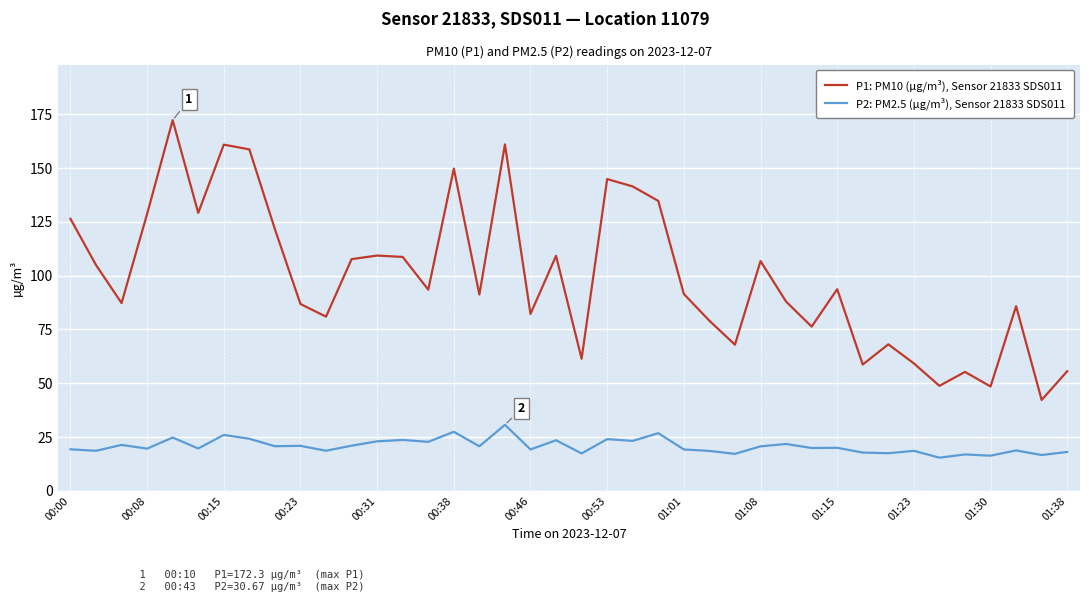

True or false: P2: PM2.5 (µg/m³), Sensor 21833 SDS011 and P1: PM10 (µg/m³), Sensor 21833 SDS011 cross at least once.

False